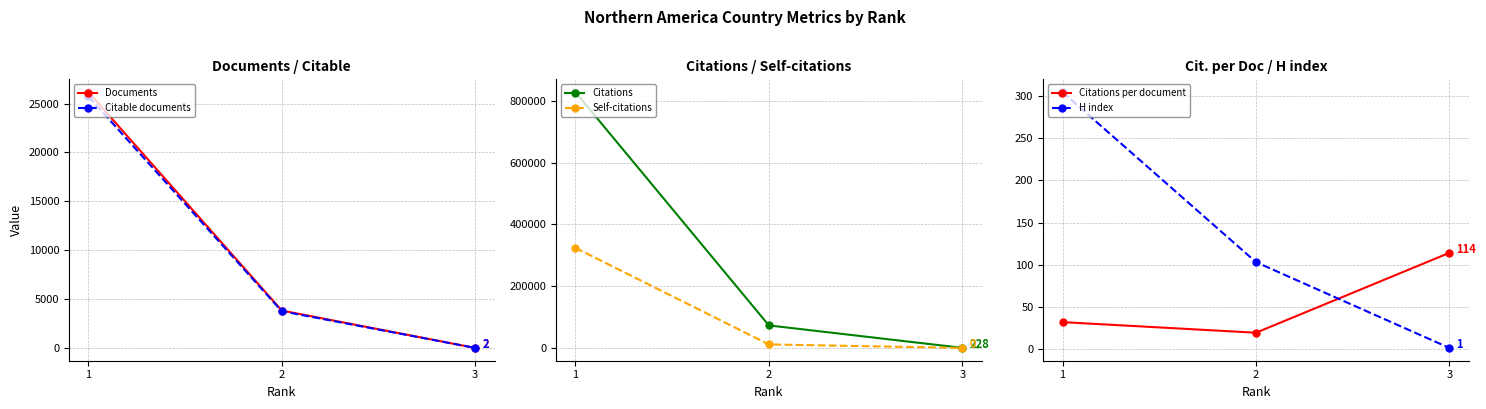

Reading left to right, list all the values displayed in this chart.

Documents: 1=26168.0	2=3827.0	3=2.0
Citable documents: 1=25737.0	2=3757.0	3=2.0
Citations: 1=828810.0	2=72967.0	3=228.0
Self-citations: 1=324057.0	2=11373.0	3=0.0
Citations per document: 1=31.7	2=19.1	3=114.0
H index: 1=305.0	2=103.0	3=1.0